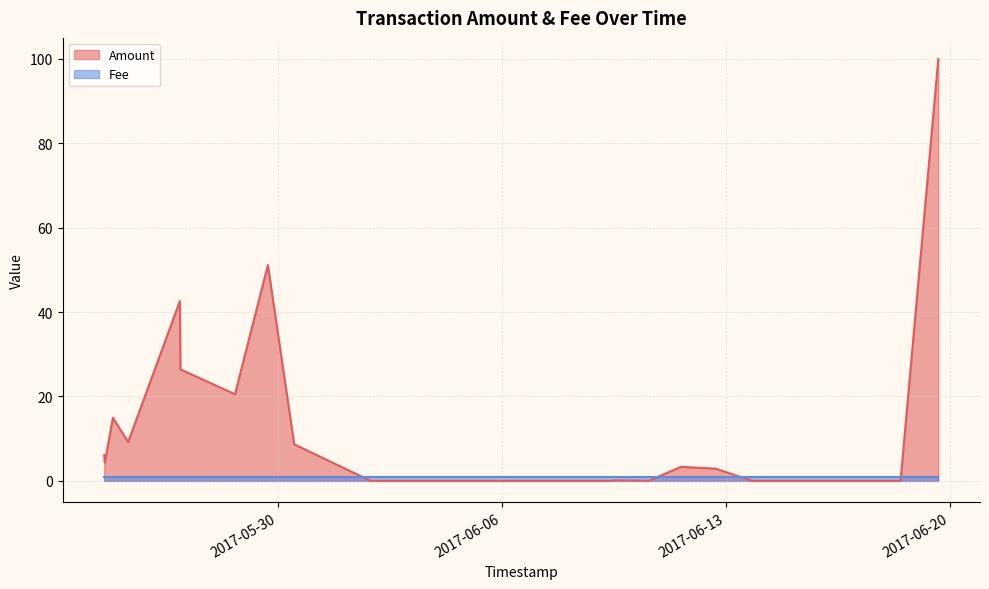

Which label corresponds to the smallest value in the chart?

2017-06-01 21:30:31